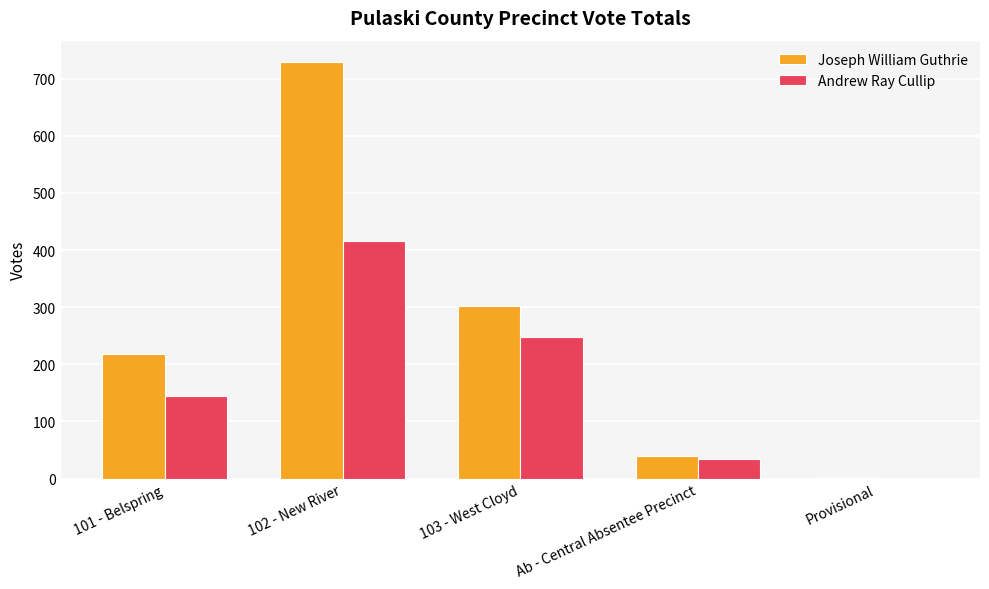

At which category is the sum across all series the highest?

102 - New River